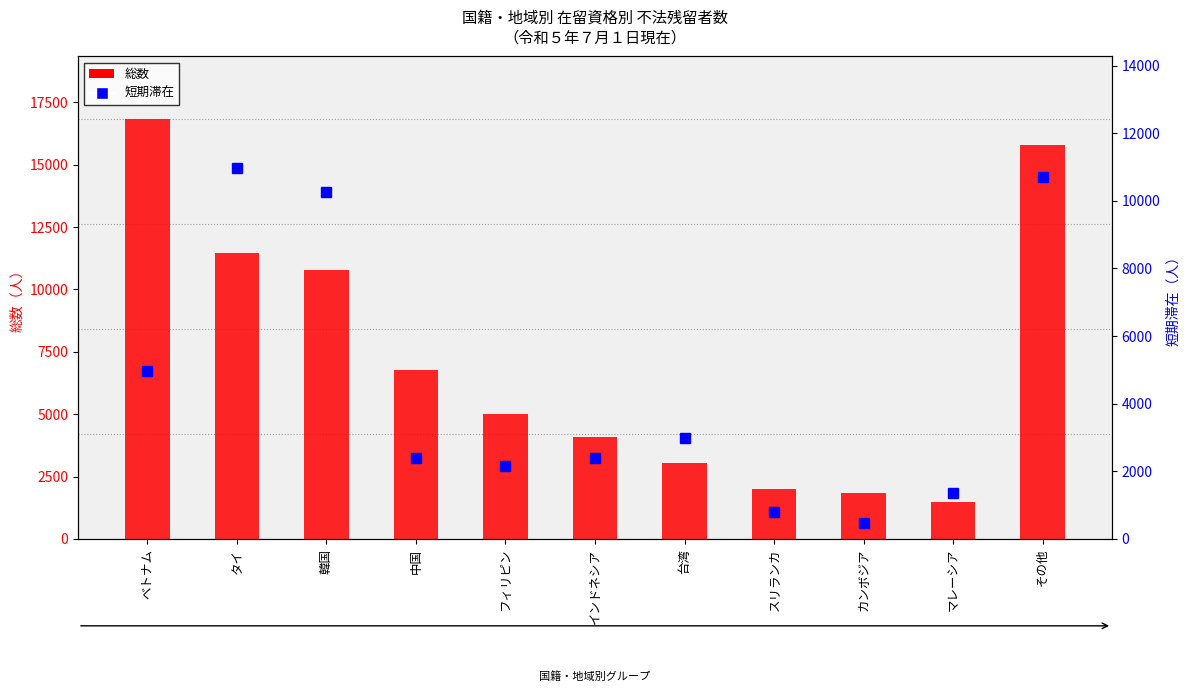

Rank the series by their average value, from highest to lowest.

総数, 短期滞在